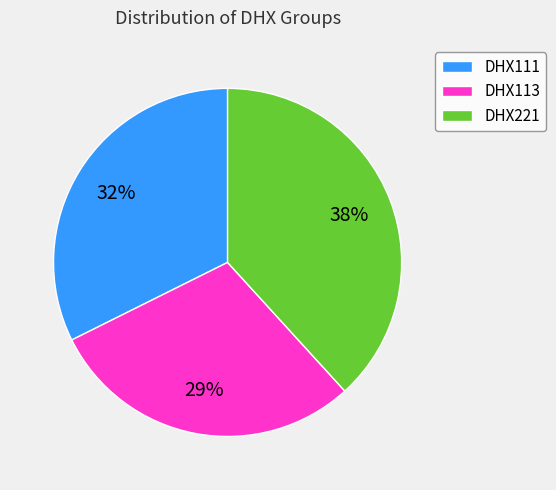

Count the number of slices in the pie.

3